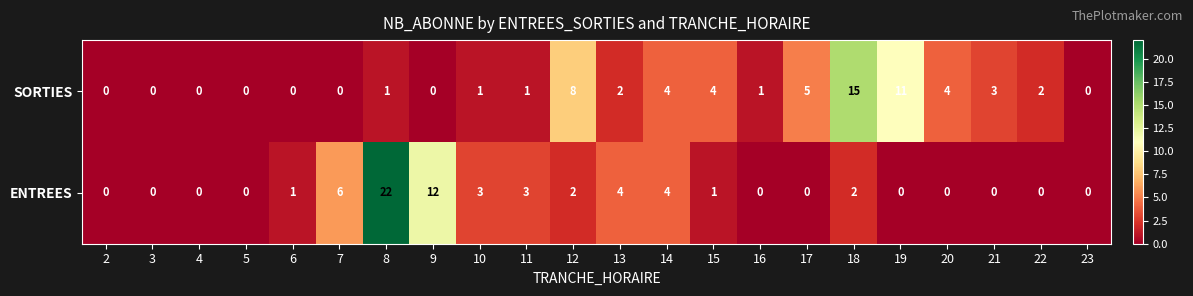

What is the difference between the second highest and second lowest values in the ENTREES series?

12